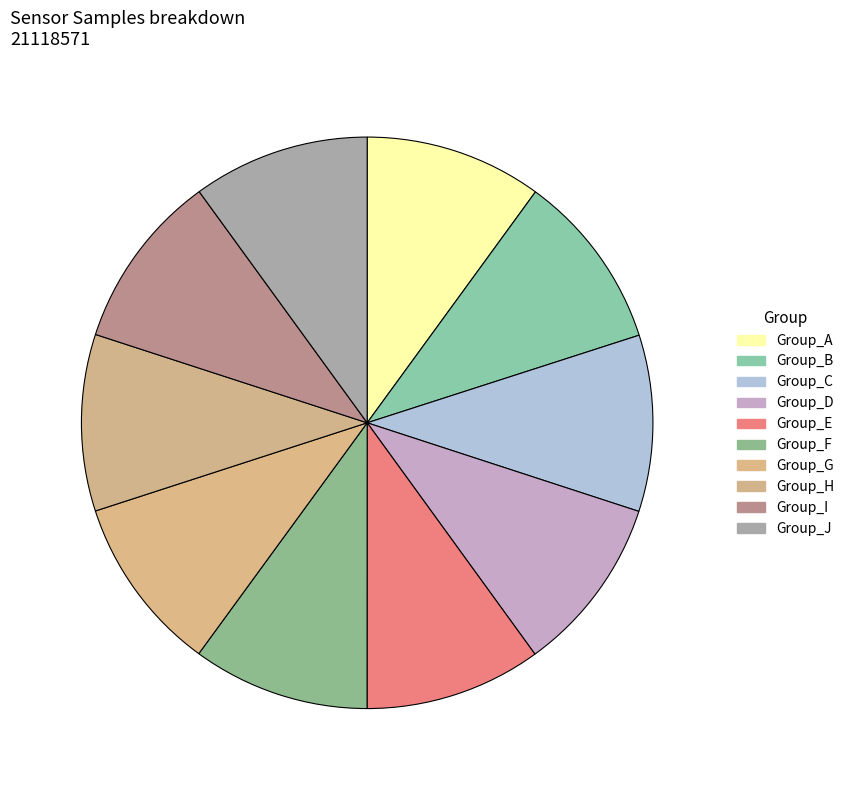

How many slices are in this pie chart?

10